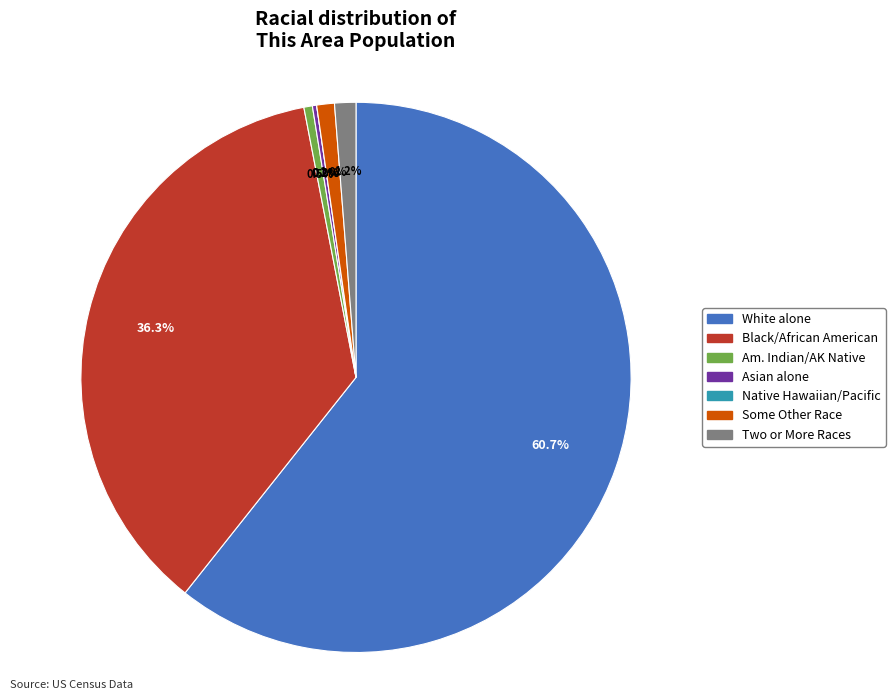

Is it true that White alone is 70% of the pie?

False